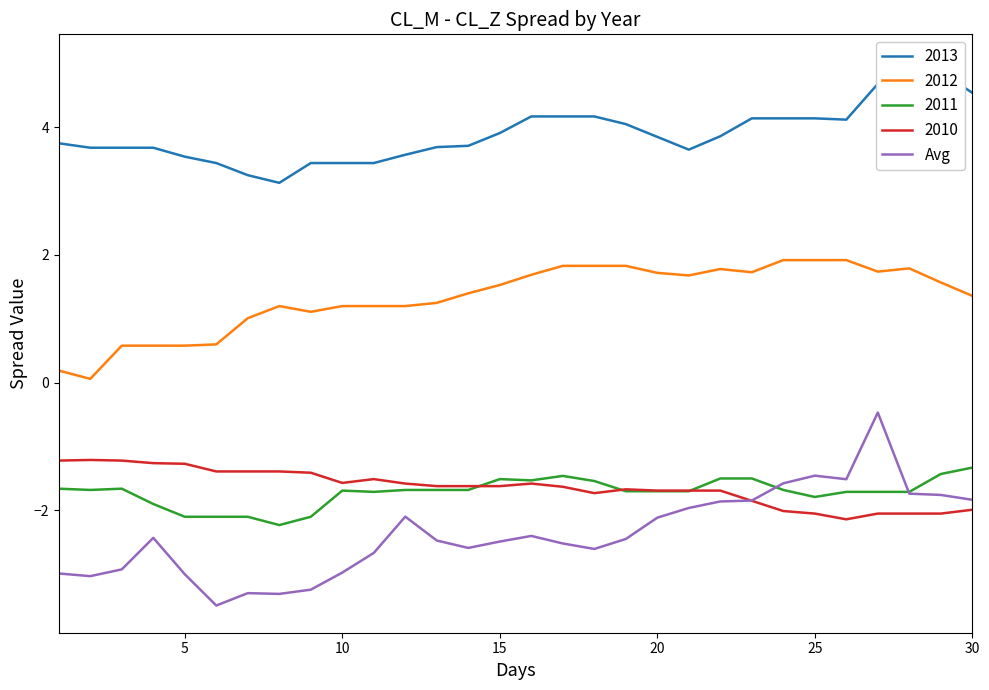

How many lines are shown in the chart?

1